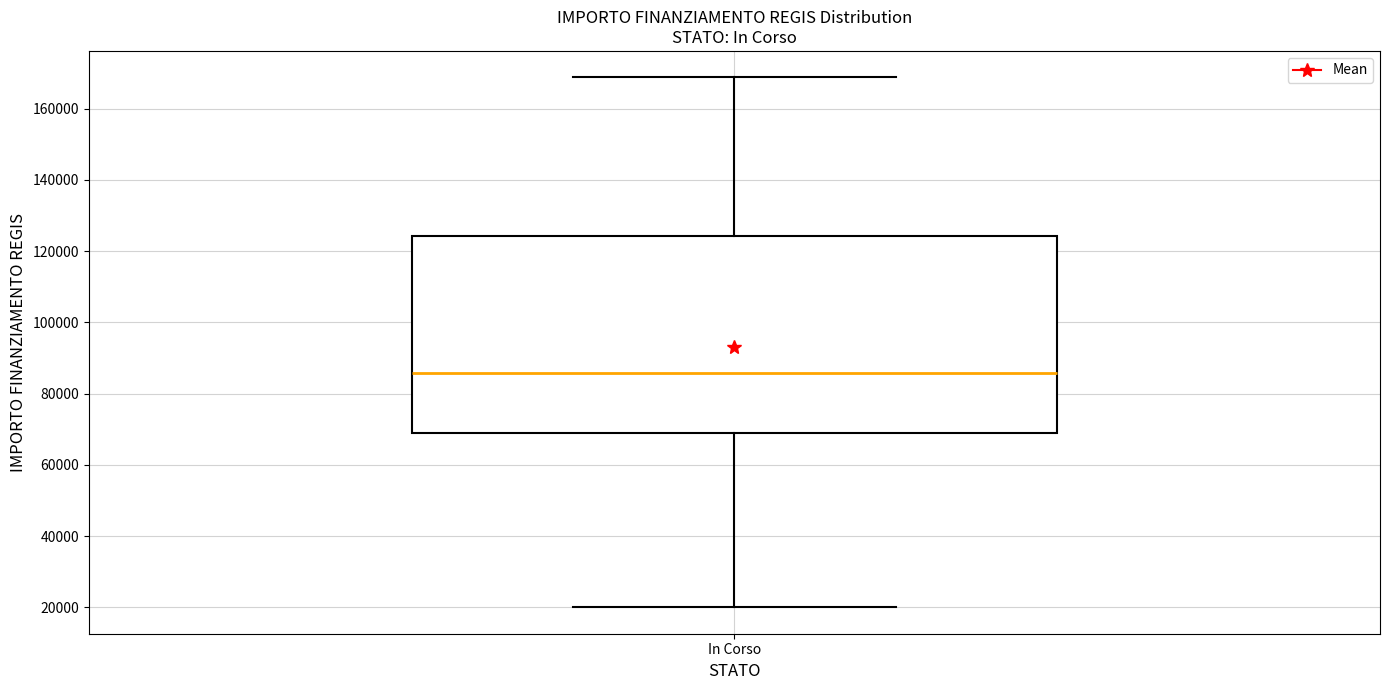

Read this box plot against the y-axis: the position of the median line, the range covered by the box, and the ends of both whiskers. The values are not printed on the chart, so give them approximately, as read against the axis.

median 86000, box 68000 to 124000, whiskers 20000 to 168000